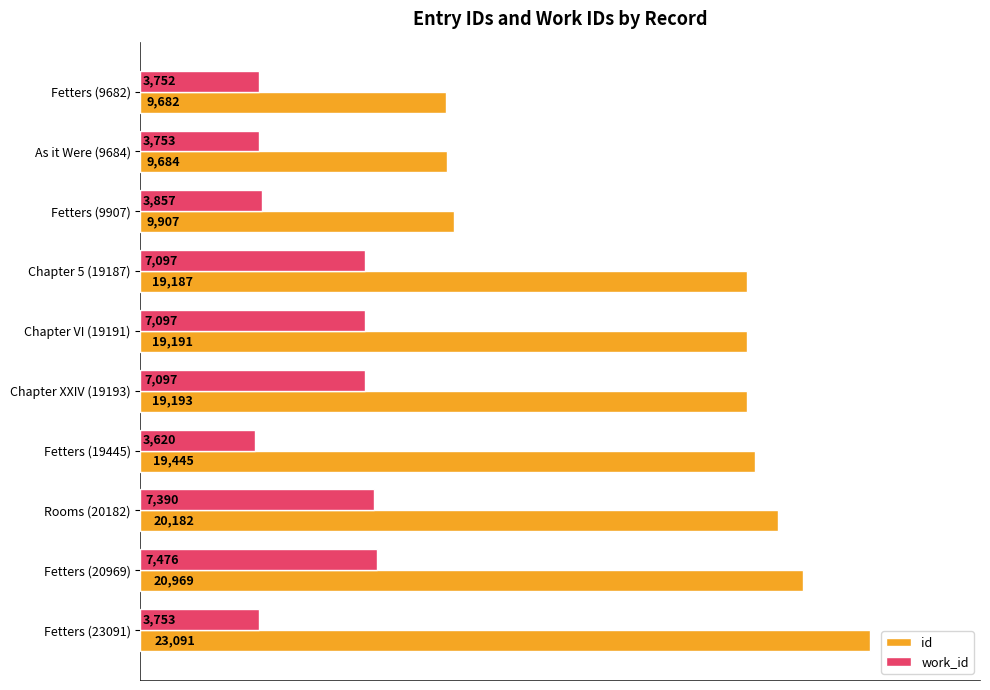

The id series shows 4372 at As it Were (9684). True or false?

False